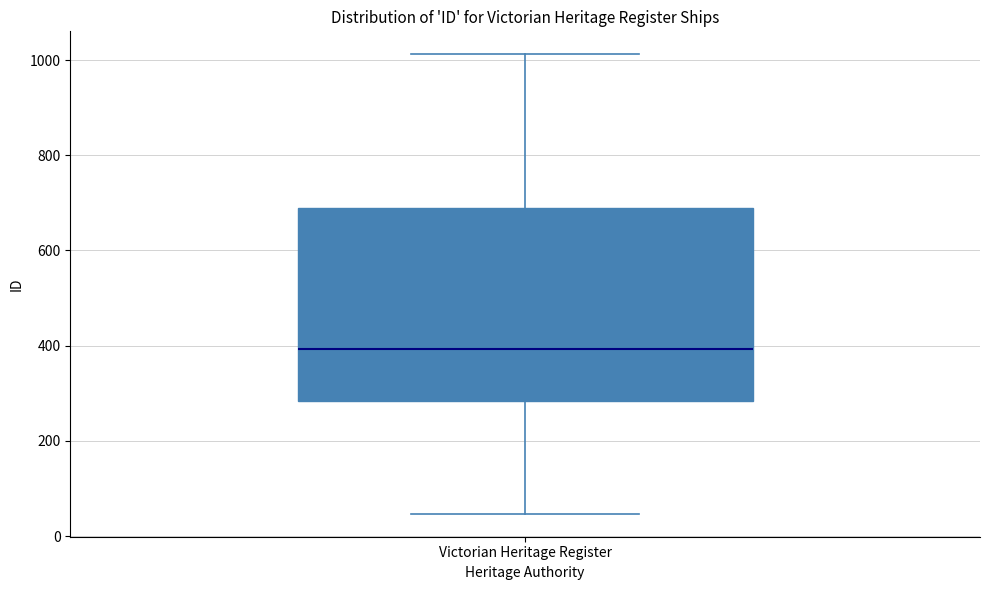

Read this box plot against the y-axis: the position of the median line, the range covered by the box, and the ends of both whiskers. The values are not printed on the chart, so give them approximately, as read against the axis.

median 400, box 280 to 700, whiskers 40 to 1020